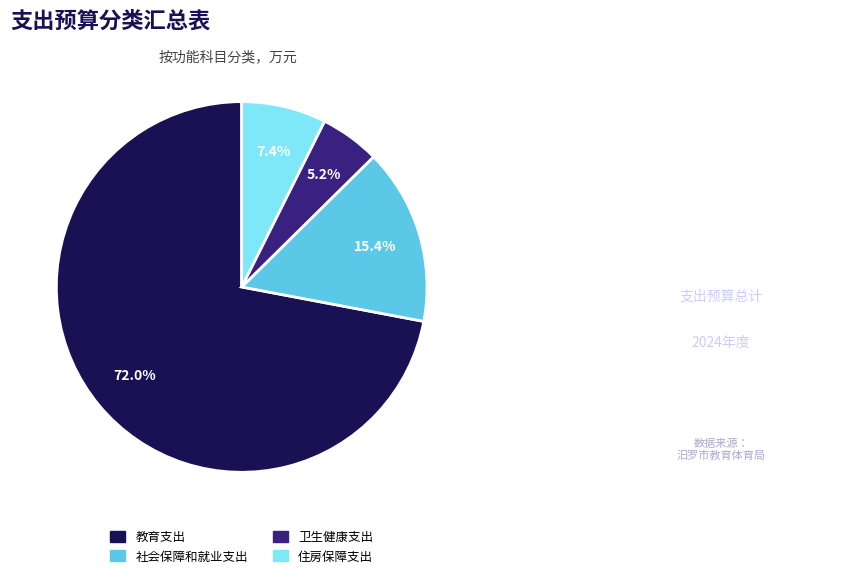

The 教育支出 slice represents 72% of the pie. True or false?

True